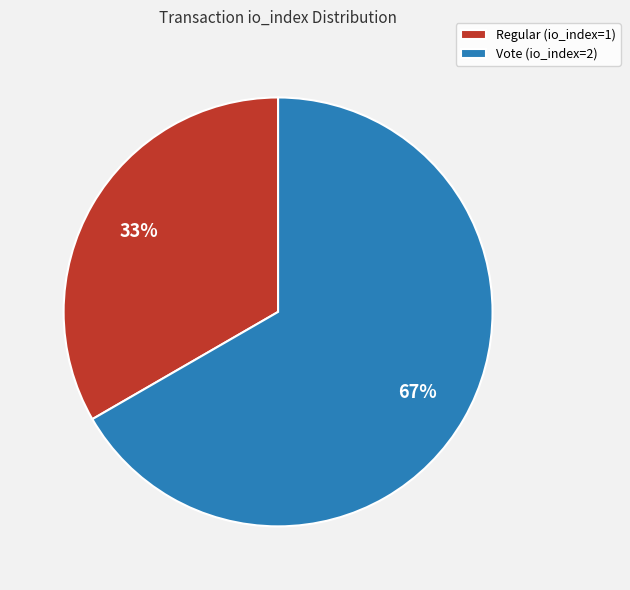

To the nearest percent, what is the average slice percentage?

50%